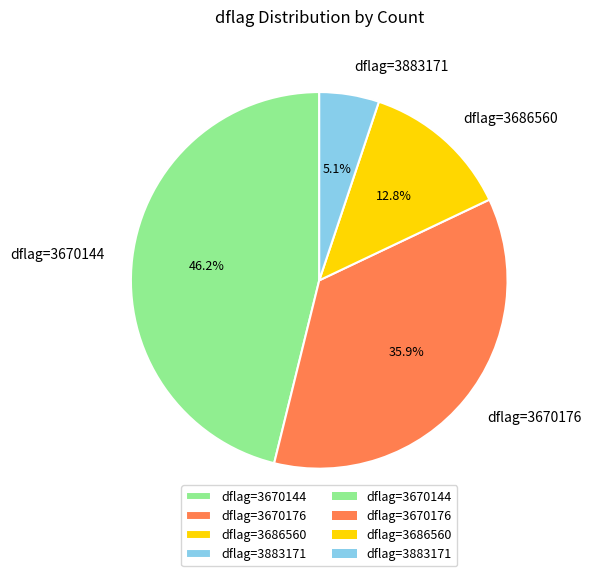

To the nearest percent, what is the average slice percentage?

25%